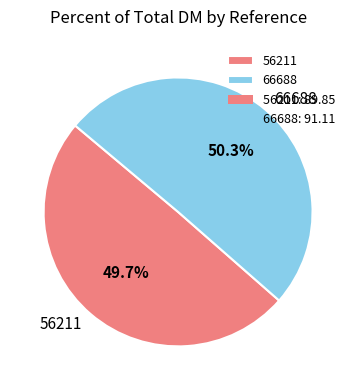

How many slices are in this pie chart?

2